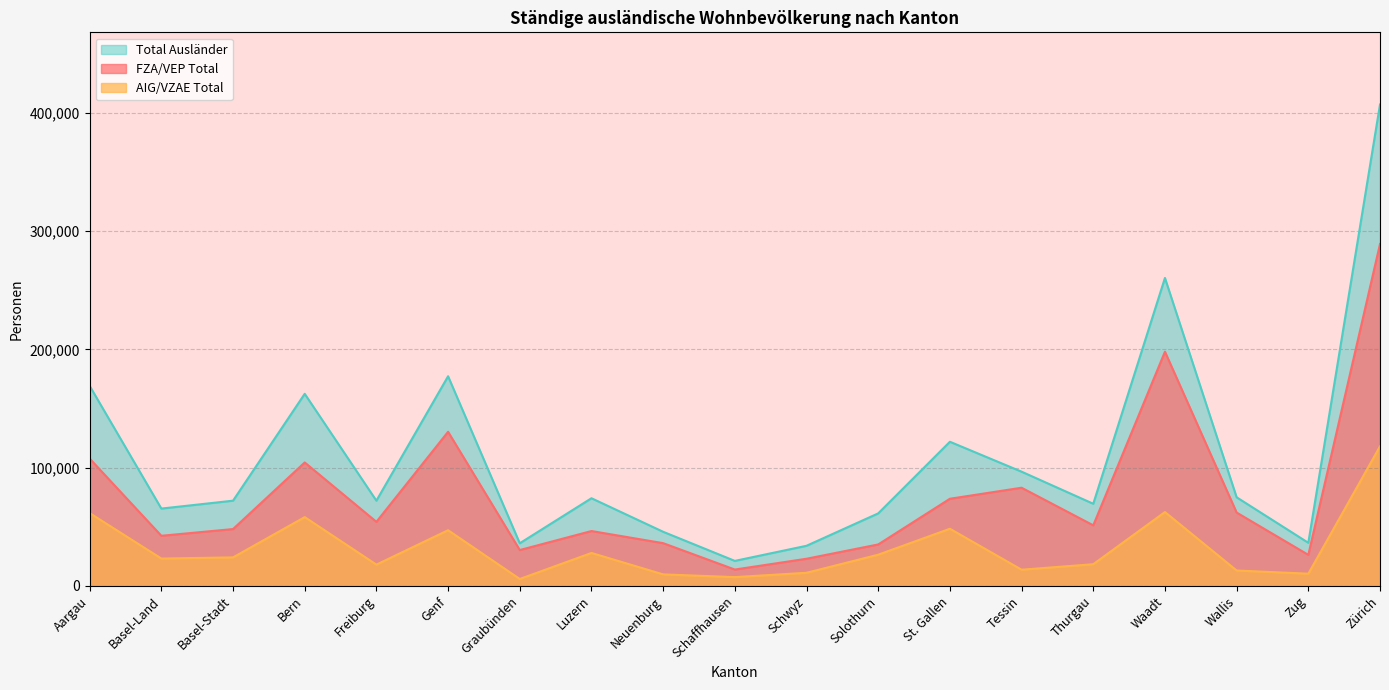

What is the difference between the highest and lowest values at Neuenburg?

36030